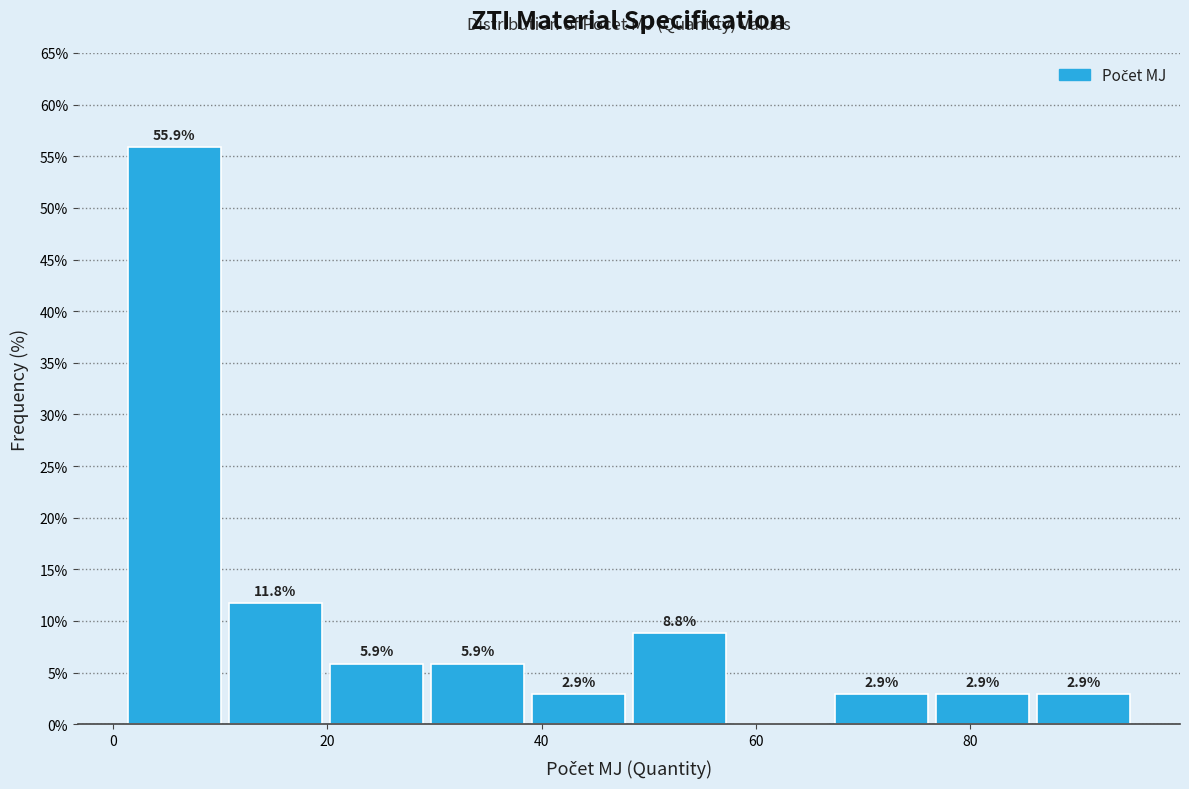

Over which range of the x-axis is the bar tallest?

2 to 10